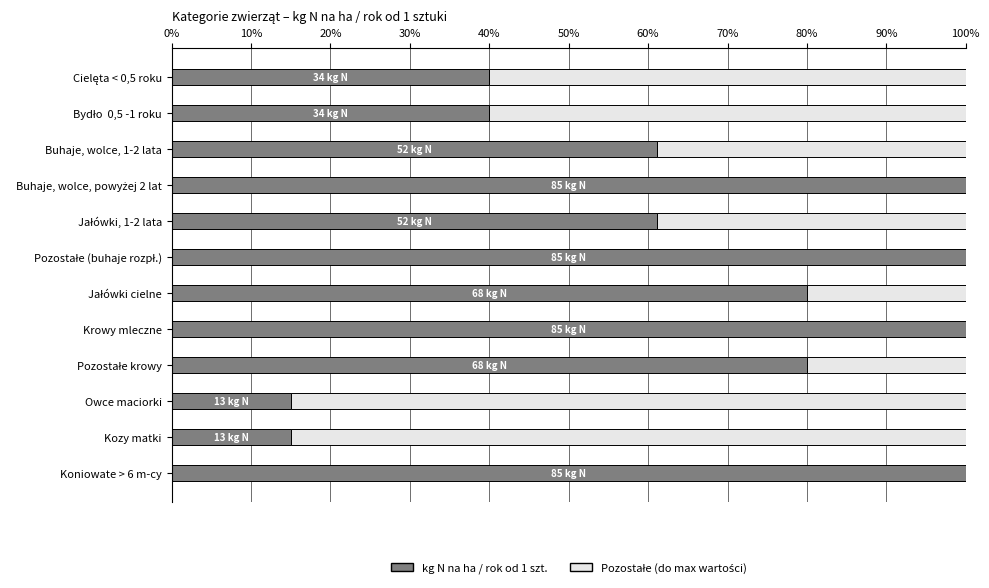

What is the total value across all series at Koniowate > 6 m-cy?

100.0